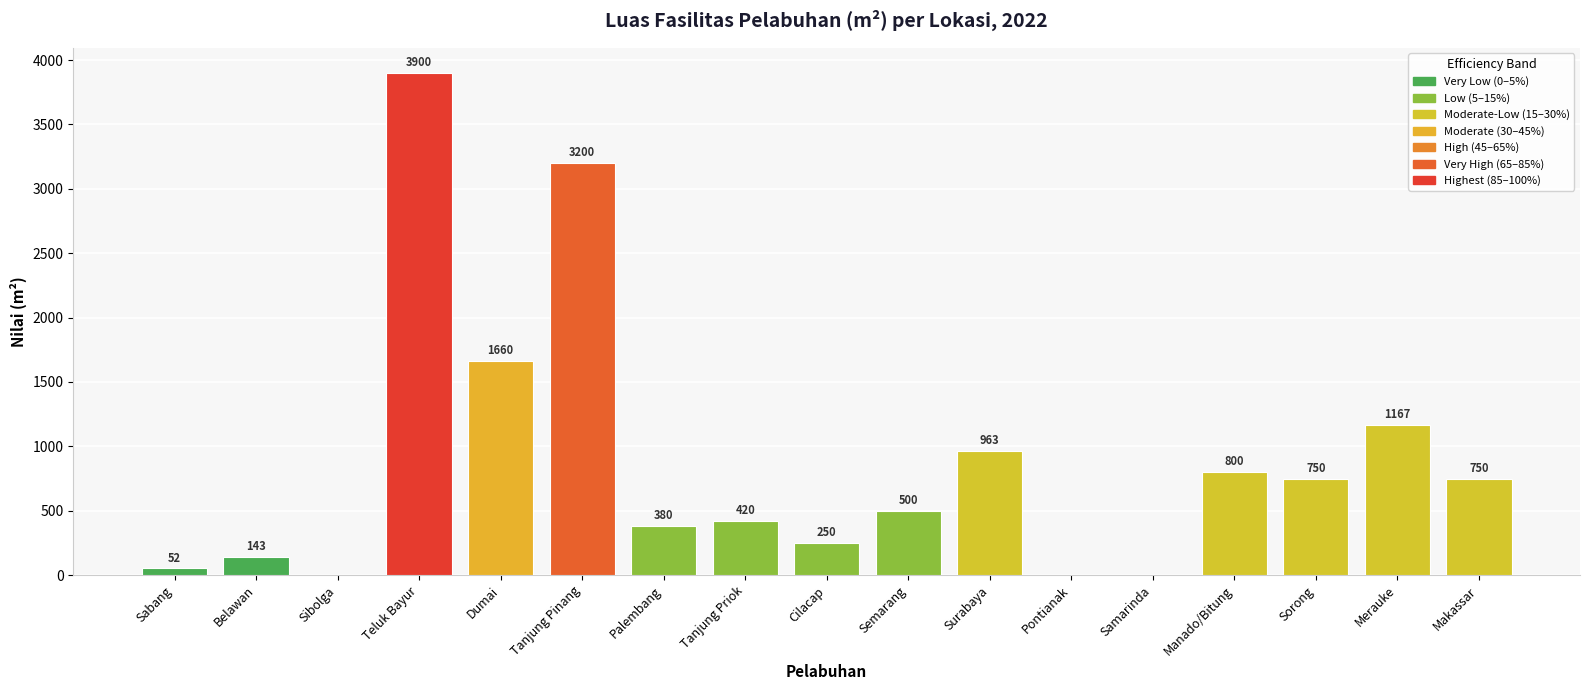

What is the greatest value displayed?

3900